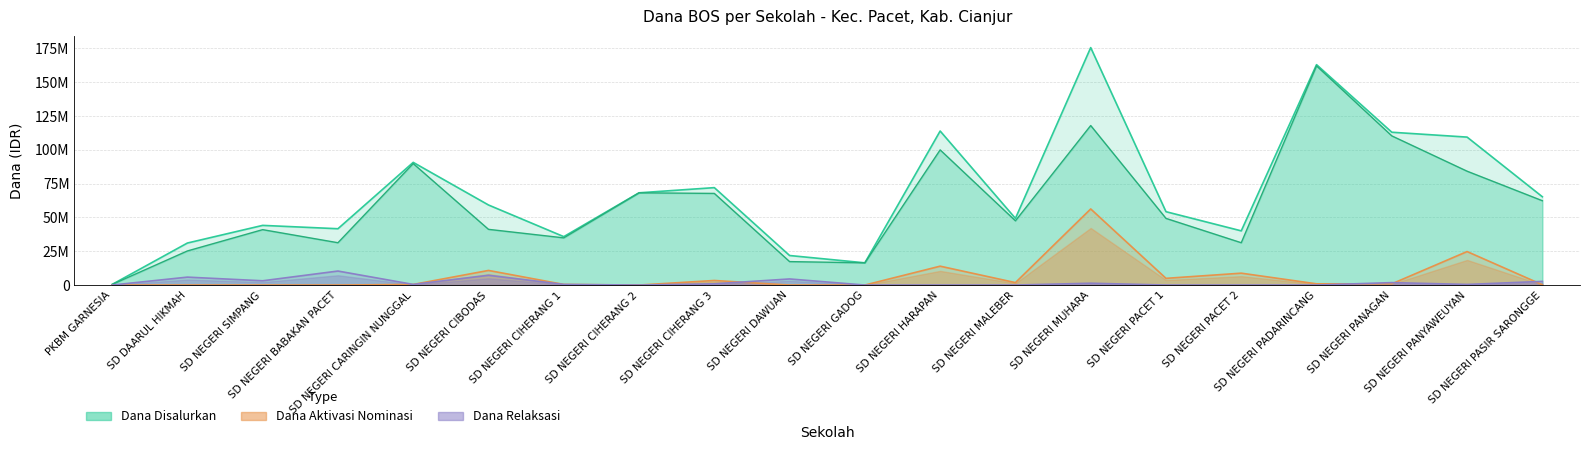

Is the value of Dana Pemberian at SD NEGERI MALEBER greater than the value of Dana Aktivasi Nominasi at SD NEGERI CIHERANG 2?

Yes